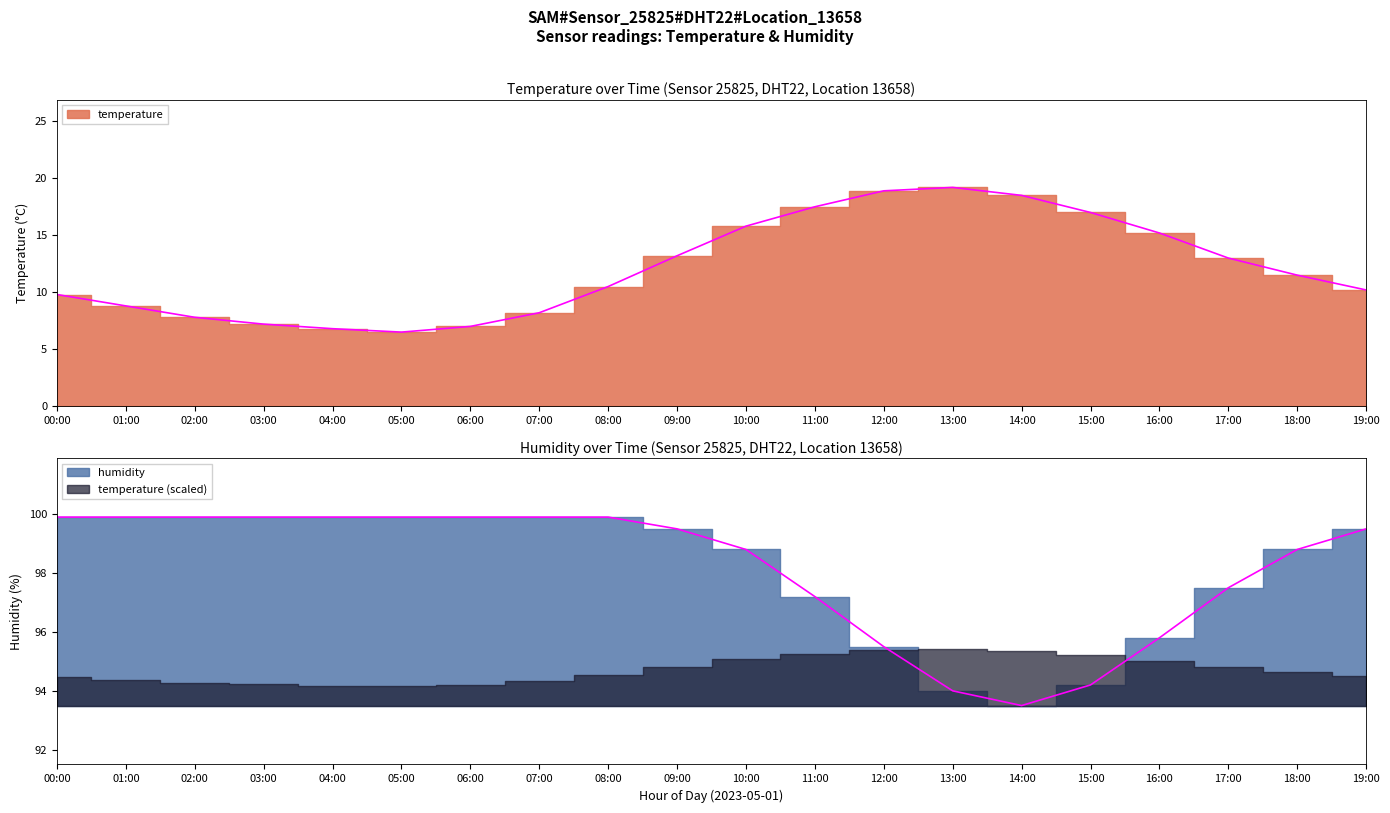

How many lines are shown in the chart?

2